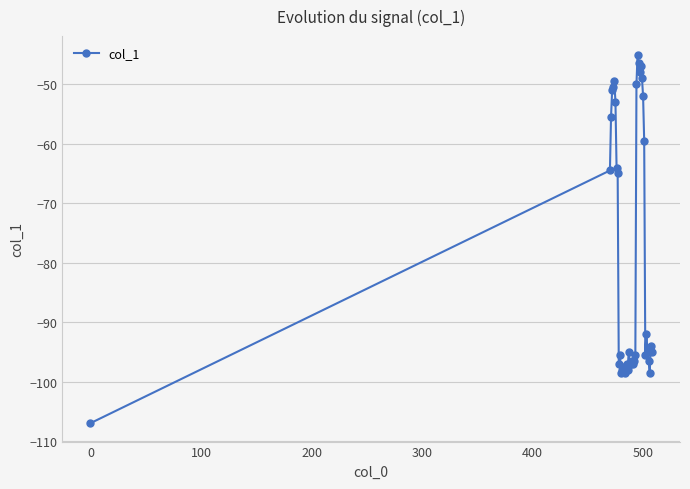

Reading left to right, what are all the values shown in this chart?

-107.0	-64.5	-55.5	-51.0	-50.5	-49.5	-53.0	-64.0	-65.0	-97.0	-95.5	-98.5	-98.0	-97.5	-98.0	-98.5	-97.0	-98.0	-95.0	-97.0	-97.0	-96.5	-97.0	-96.5	-95.5	-50.0	-45.0	-46.5	-48.0	-47.0	-49.0	-52.0	-59.5	-95.5	-92.0	-95.0	-96.5	-98.5	-94.0	-95.0